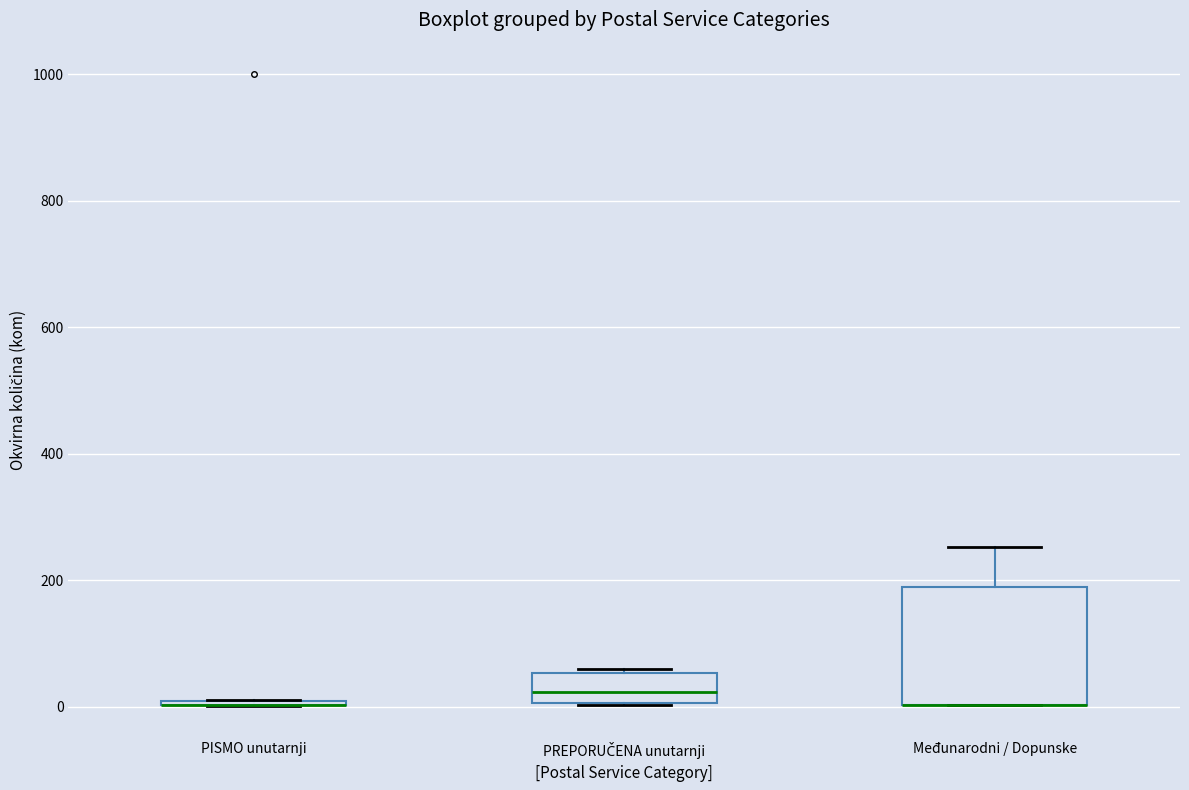

Reading left to right, transcribe this box plot: for each box, give where its median line is, the range the box spans, and where its two whiskers end, as read against the y-axis. The values are not printed on the chart, so give them approximately, as read against the axis.

PISMO unutarnji: box collapsed to a line at 0, whiskers 0 to 20
PREPORUČENA unutarnji: median 20, box 0 to 60, whiskers 0 to 60 (just above the box's upper edge)
Međunarodni / Dopunske: median 0 (drawn on the box's lower edge), box 0 to 180, whiskers 0 to 260